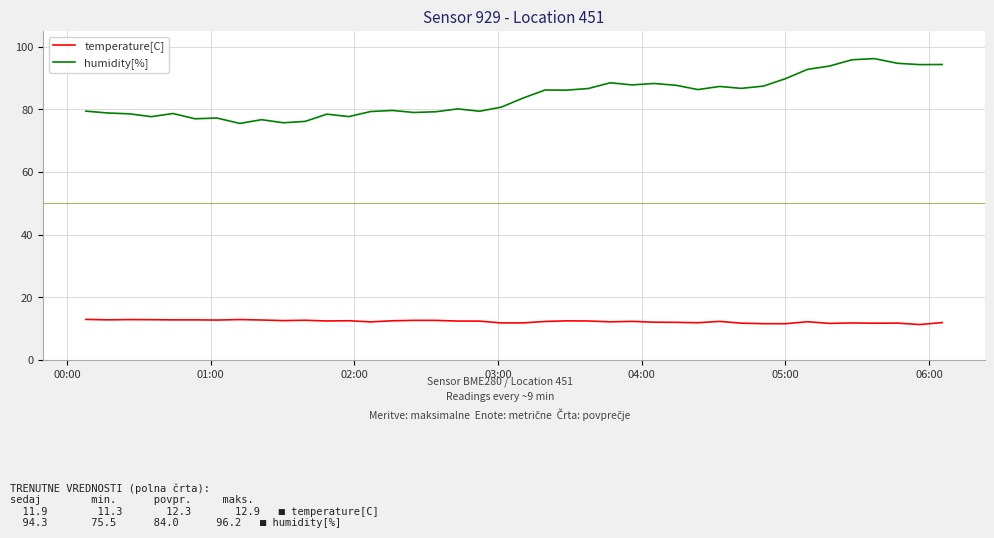

In humidity[%], how many points are lower than both neighbors (excluding endpoints)?

12